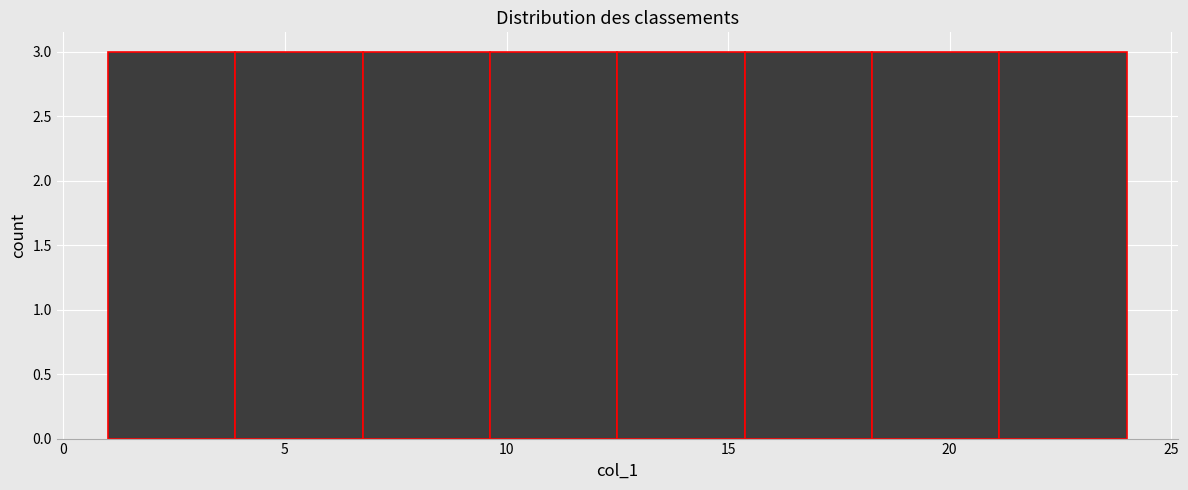

Reading left to right, transcribe this chart: for each bar, give the range it covers on the x-axis and its height. Neither the bar edges nor the heights are printed on the chart, so give them approximately, as read against the axes.

1.0 to 4.0: 3
4.0 to 7.0: 3
7.0 to 9.5: 3
9.5 to 12.5: 3
12.5 to 15.5: 3
15.5 to 18.5: 3
18.5 to 21.0: 3
21.0 to 24.0: 3